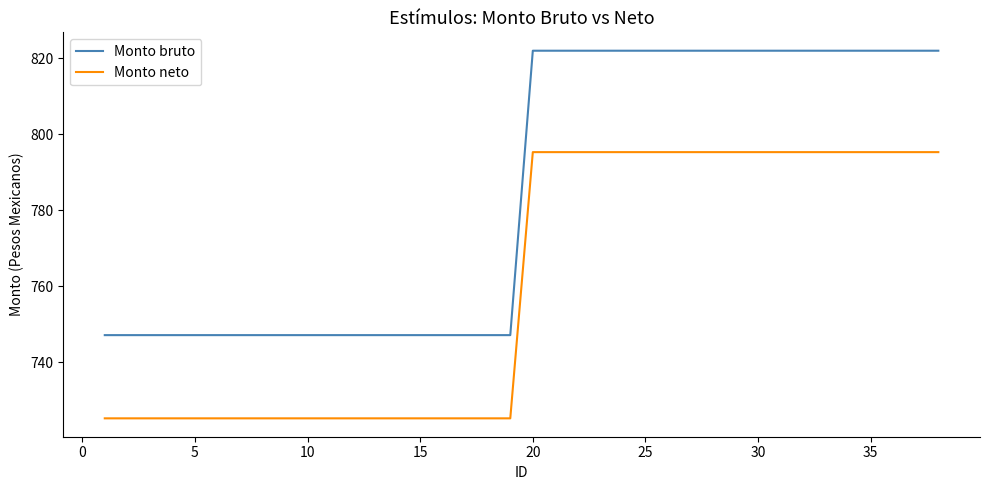

What is the difference between the maximum and minimum values in the Monto neto series?

70.1